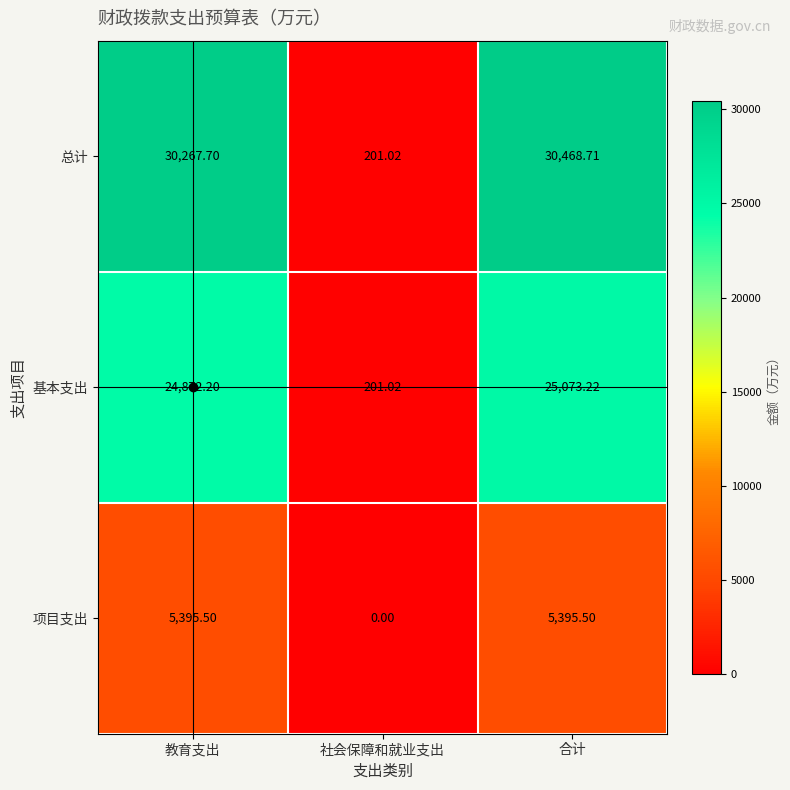

Which category has the lowest value across all series?

社会保障和就业支出